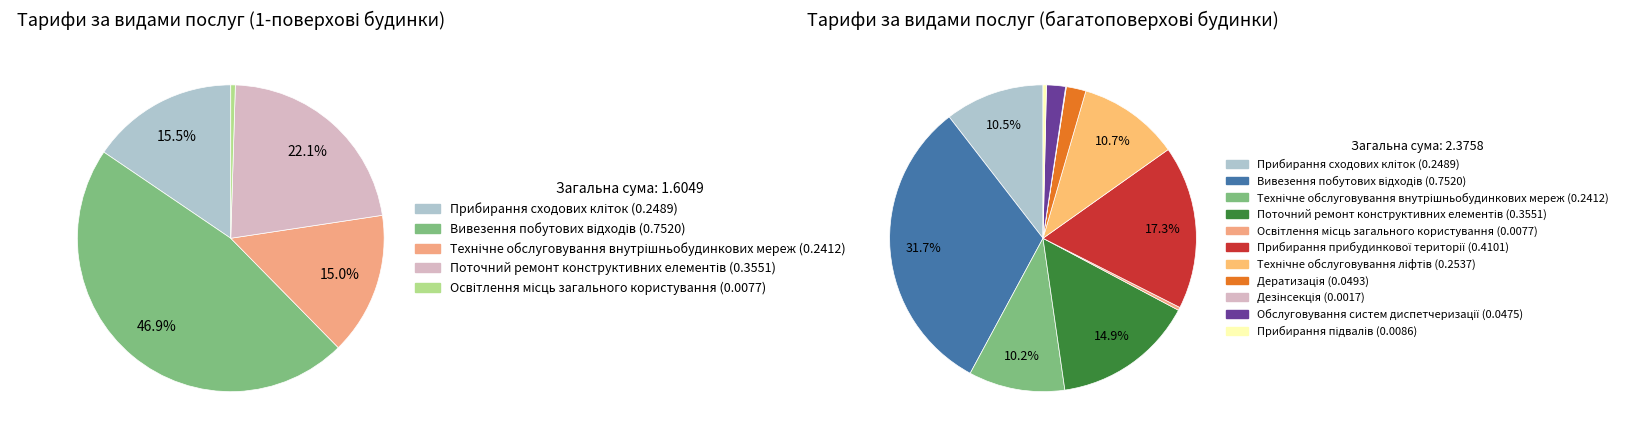

Between Обслуговування систем диспетчеризації and Дезінсекція, which is larger?

Обслуговування систем диспетчеризації